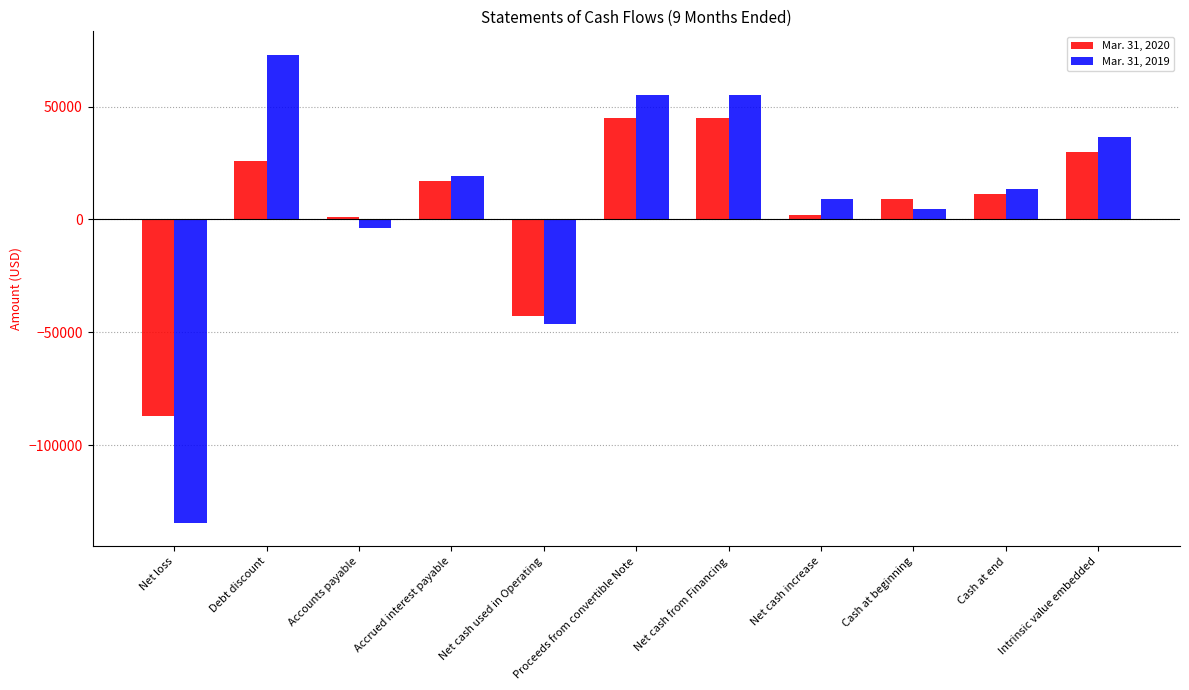

List the series in order of their overall mean, highest first.

Mar. 31, 2019, Mar. 31, 2020